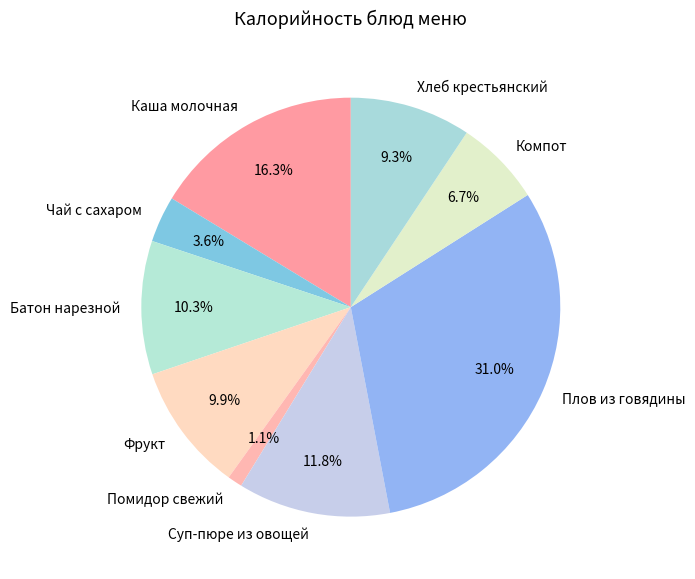

Is there any slice that represents more than half of the pie?

No